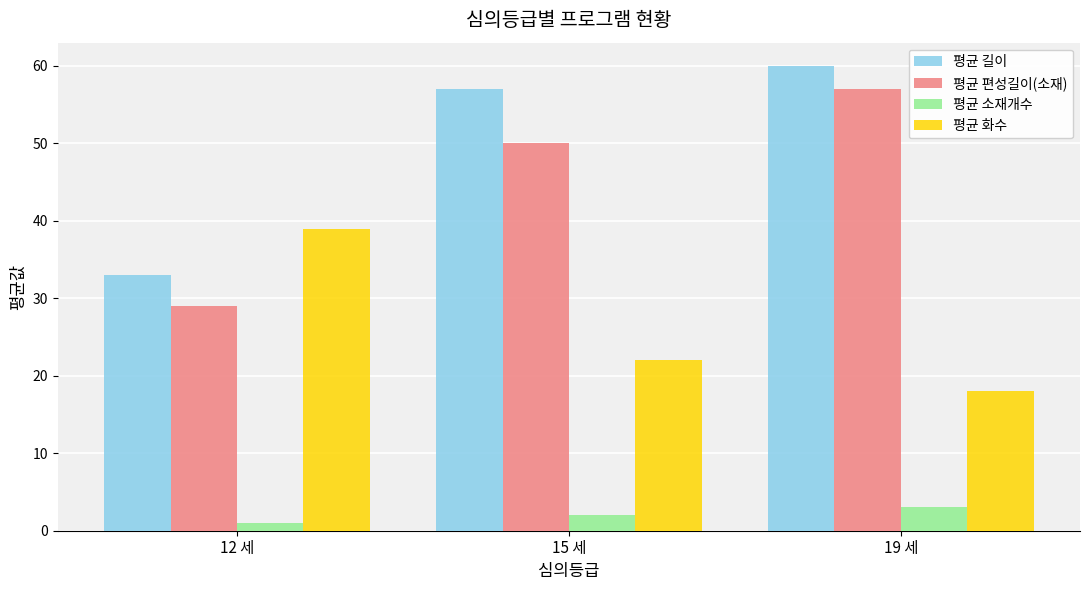

What is the difference between the highest and lowest values at 15 세?

55